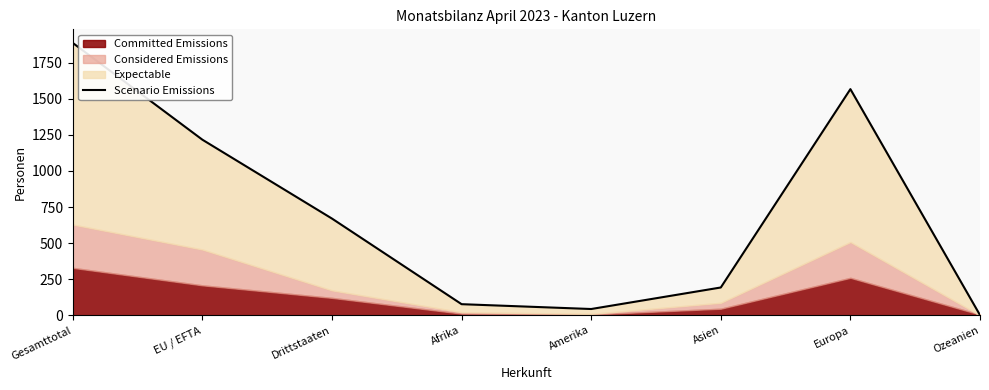

What is the label of the 5th point from the left?

Amerika